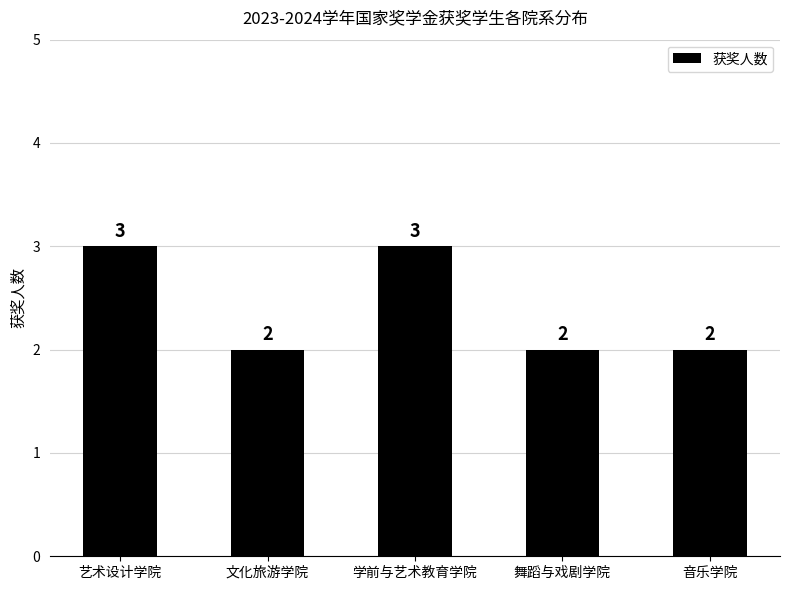

Count the number of values greater than 2.

2